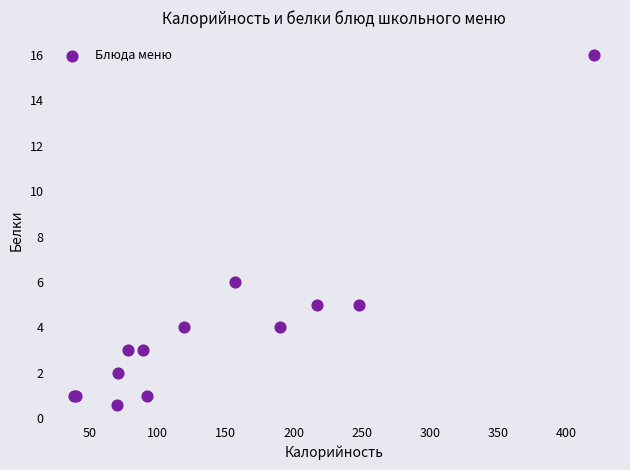

What Y value in the scatter plot is closest to 8?

6.0